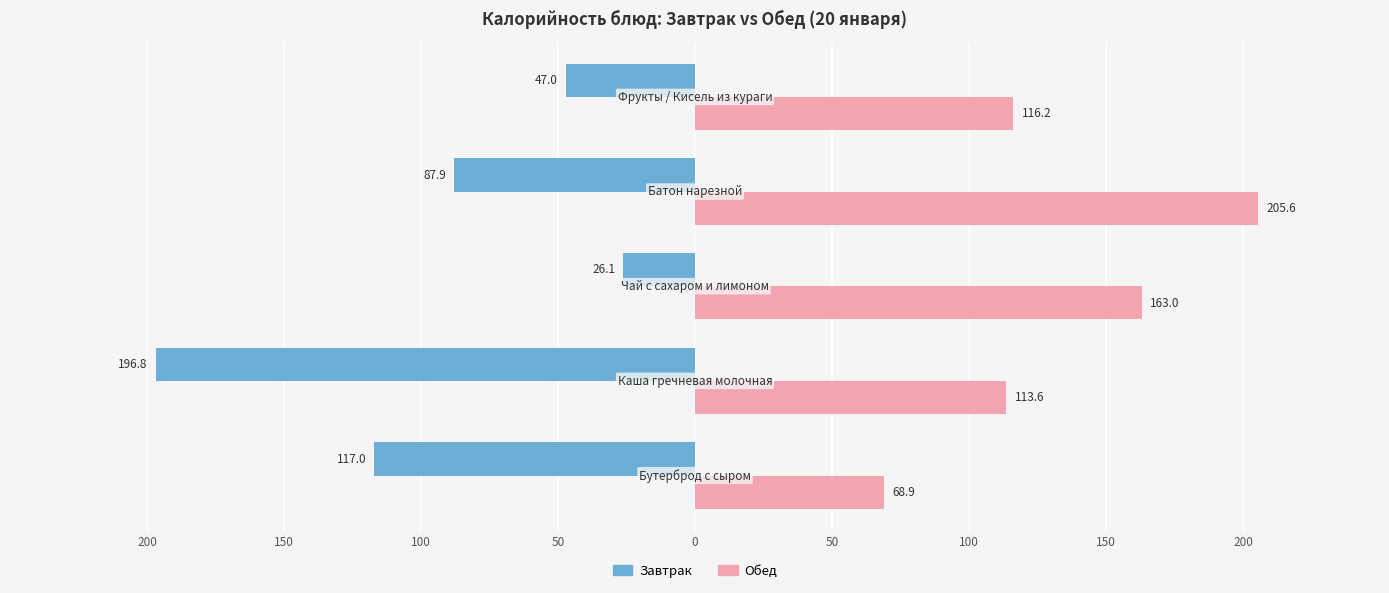

What are all the series names shown in the legend?

Завтрак, Обед